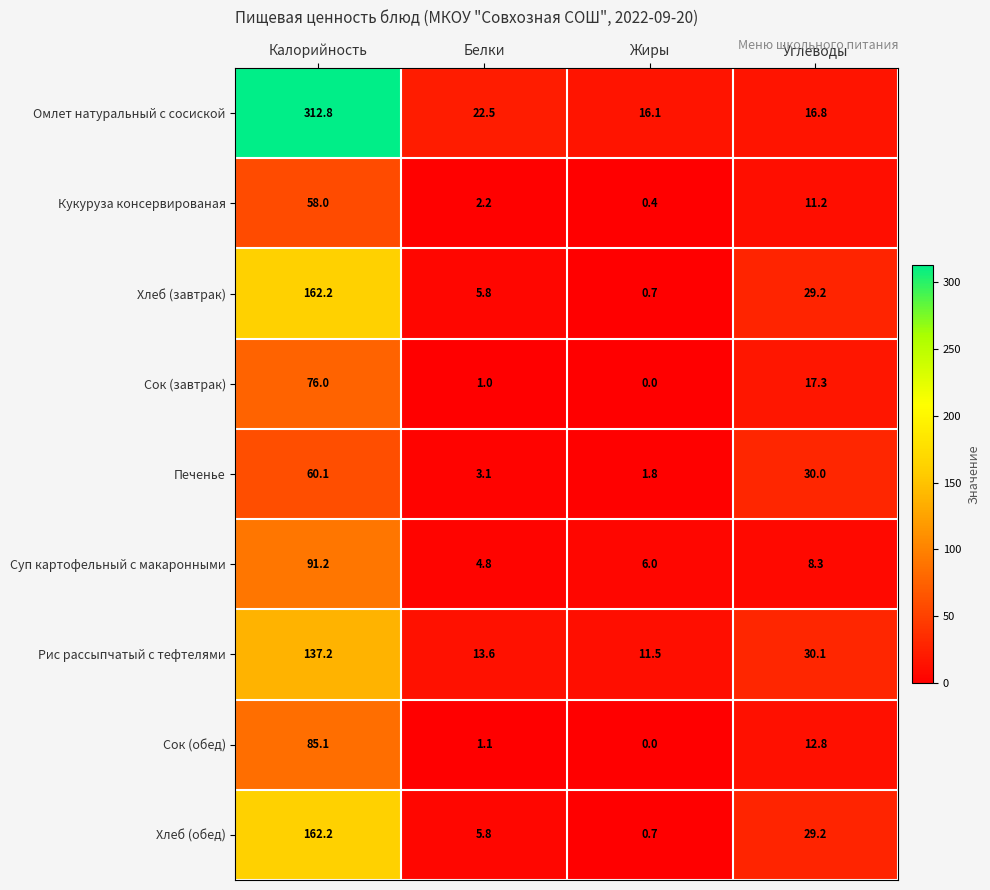

What is the average value of the Хлеб (завтрак) series?

49.5